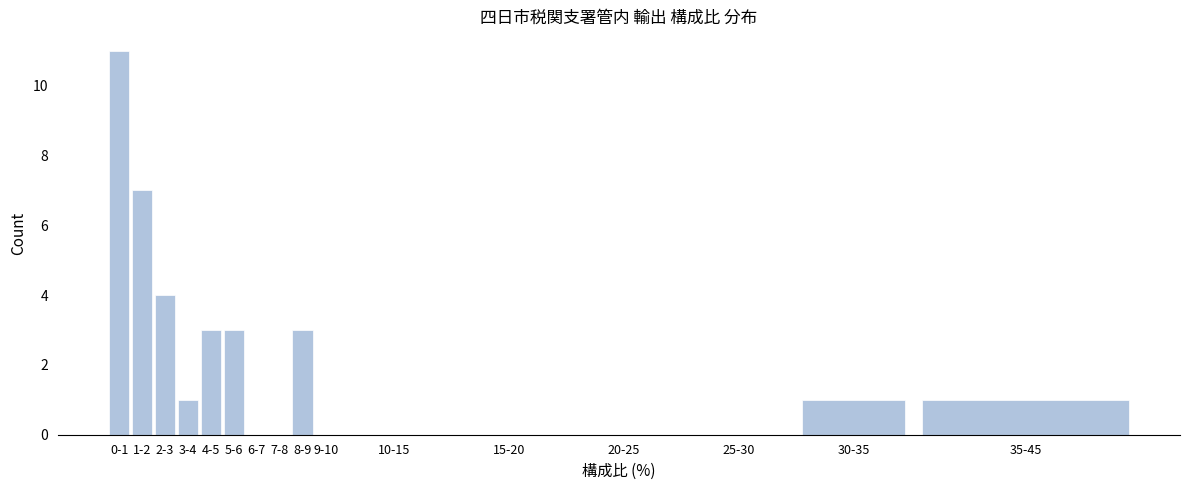

Reading right to left, what are all the values shown in this chart?

35-45=1	30-35=1	25-30=0	20-25=0	15-20=0	10-15=0	9-10=0	8-9=3	7-8=0	6-7=0	5-6=3	4-5=3	3-4=1	2-3=4	1-2=7	0-1=11